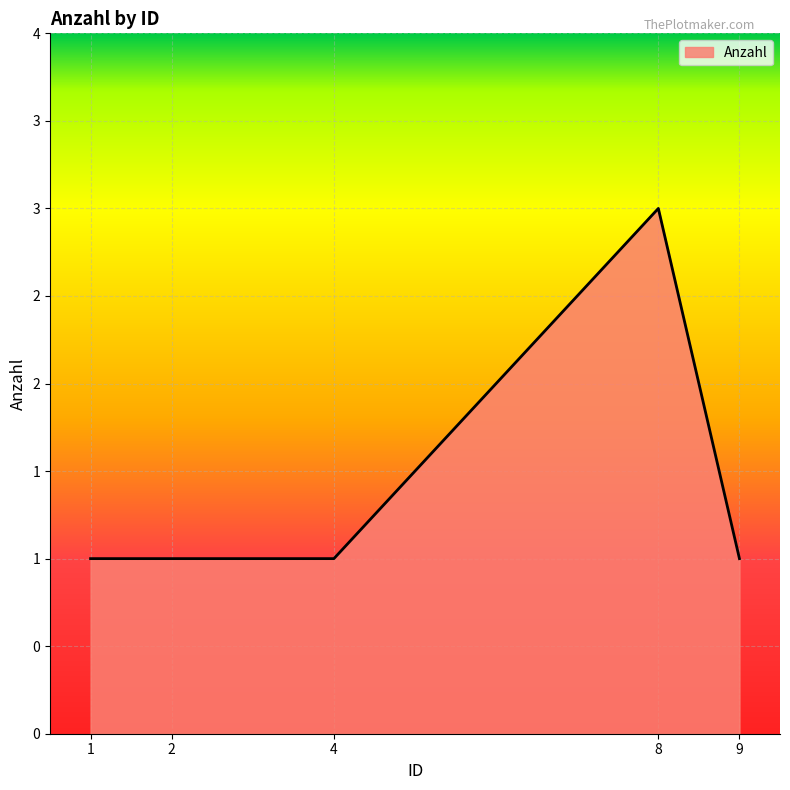

Does the chart have visible grid lines?

Yes